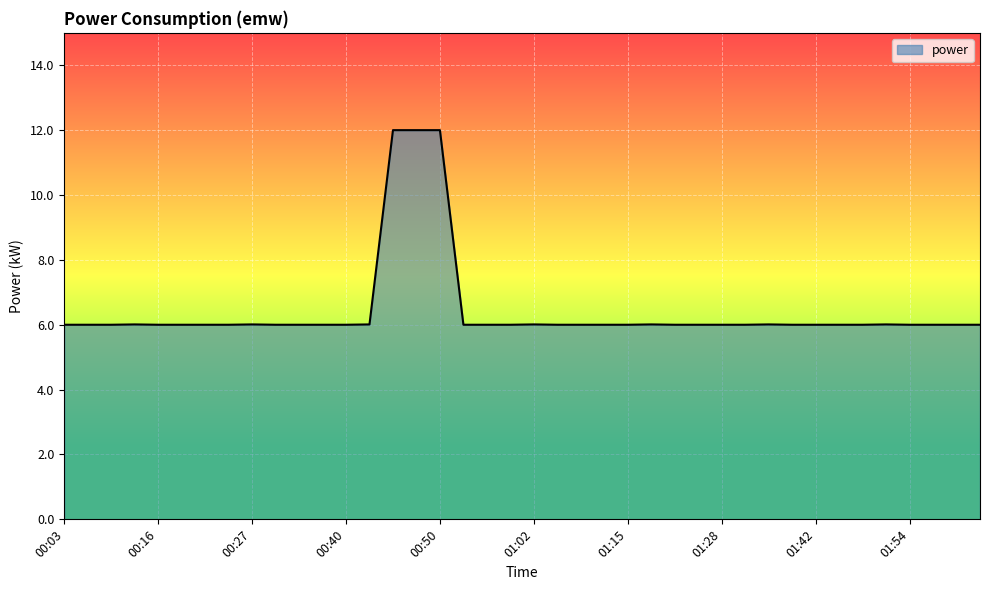

What is the sum of all values?

258.1